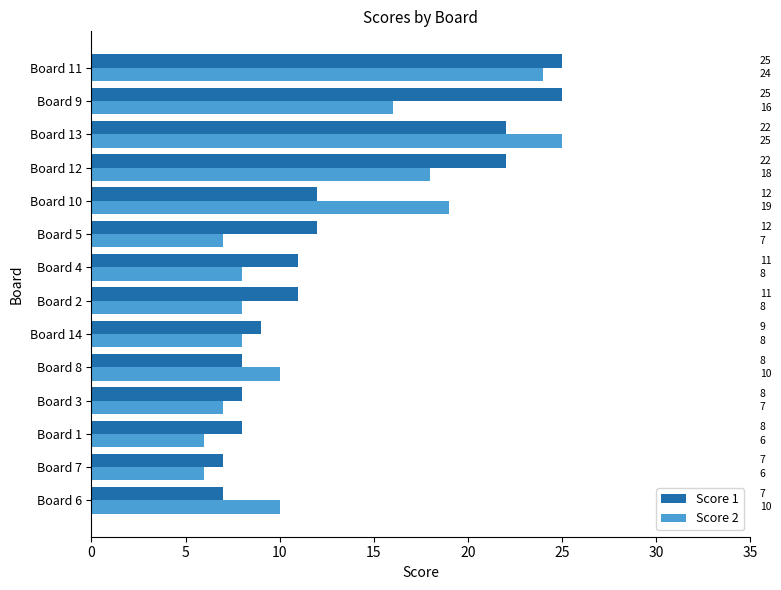

What is the minimum value for Score 1?

7